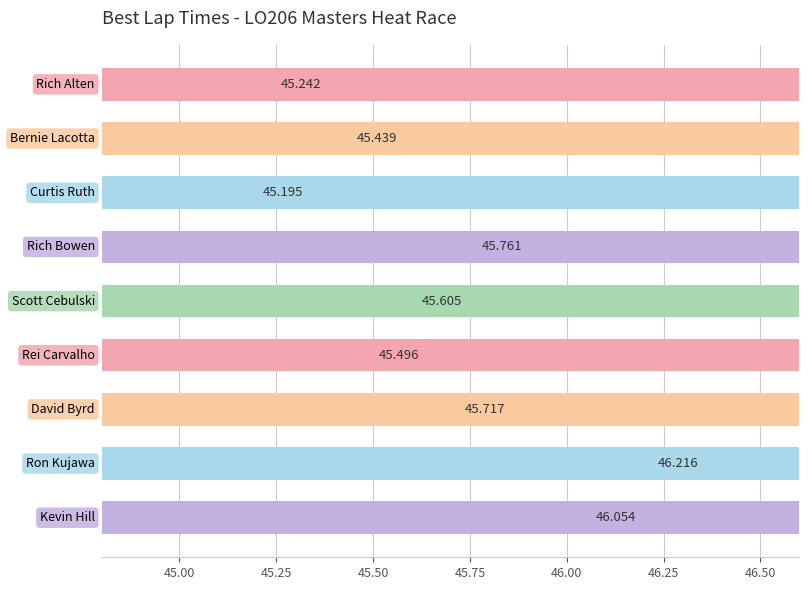

Reading right to left, list all the values displayed in this chart.

46.1	46.2	45.7	45.5	45.6	45.8	45.2	45.4	45.2